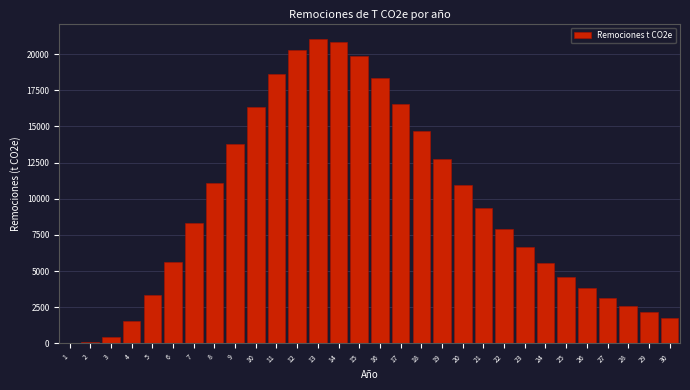

What is the change in value from 5 to 30?

-1561.4